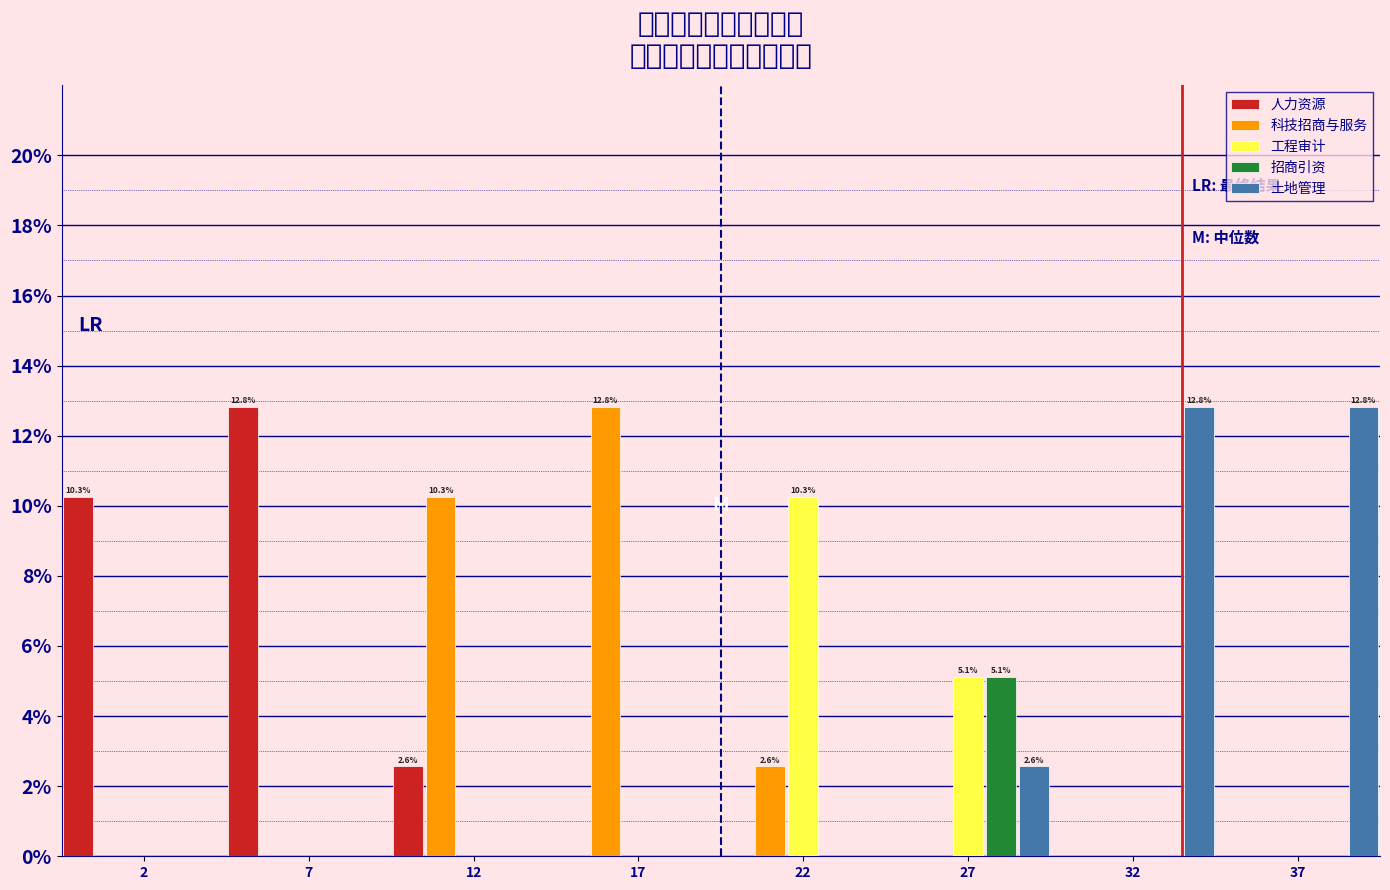

What is the total value across all series at 12?

12.8